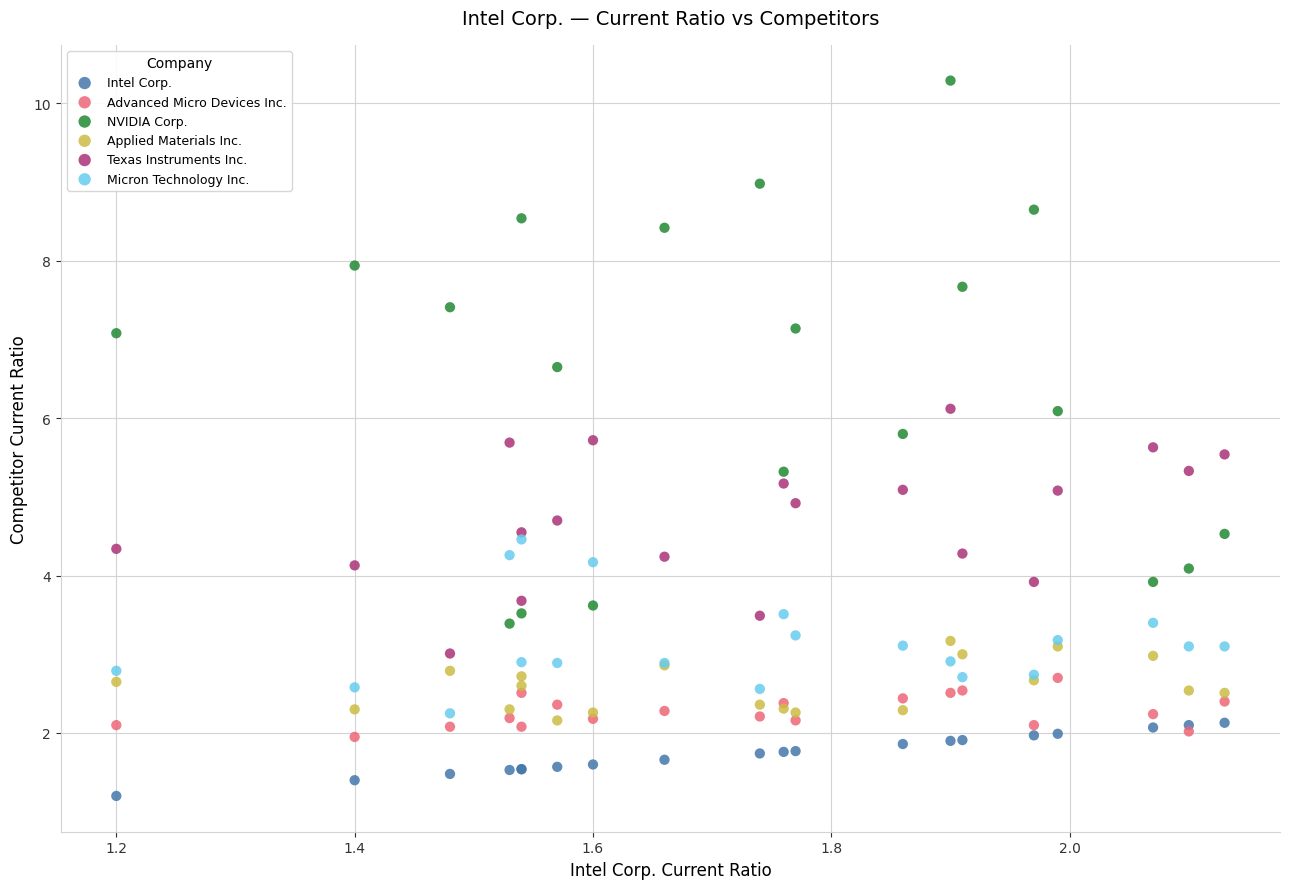

Which series has the widest spread of Y values?

NVIDIA Corp.